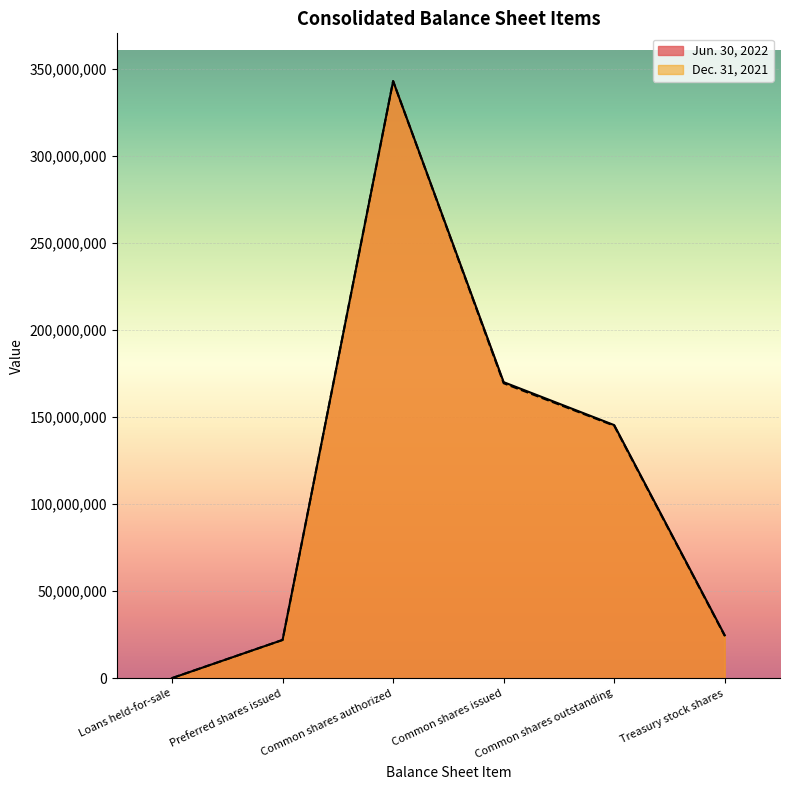

What is the label of the 2nd point from the right?

Common shares outstanding